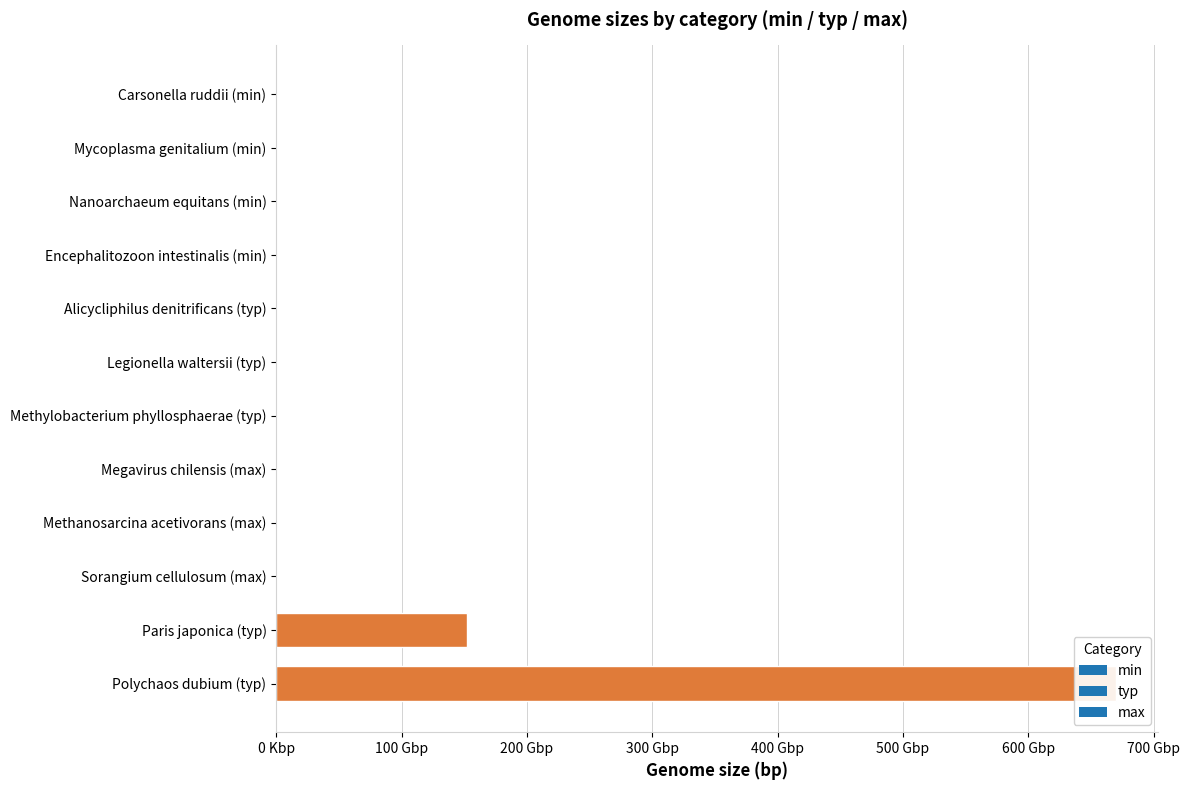

What is the smallest value displayed?

159662